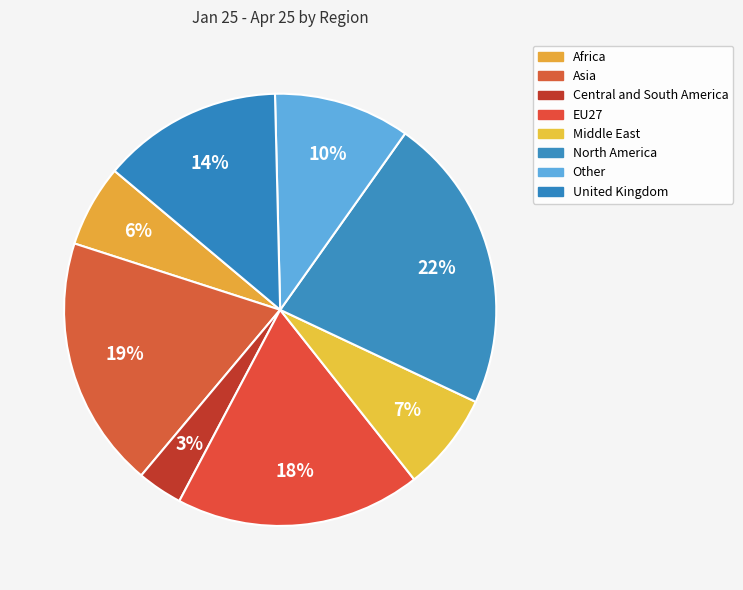

True or false: Central and South America accounts for 11% of the total.

False